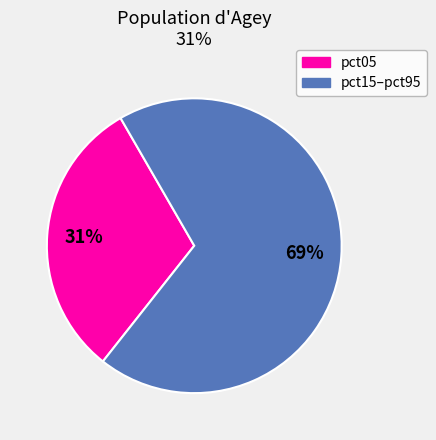

How many slices are in this pie chart?

2